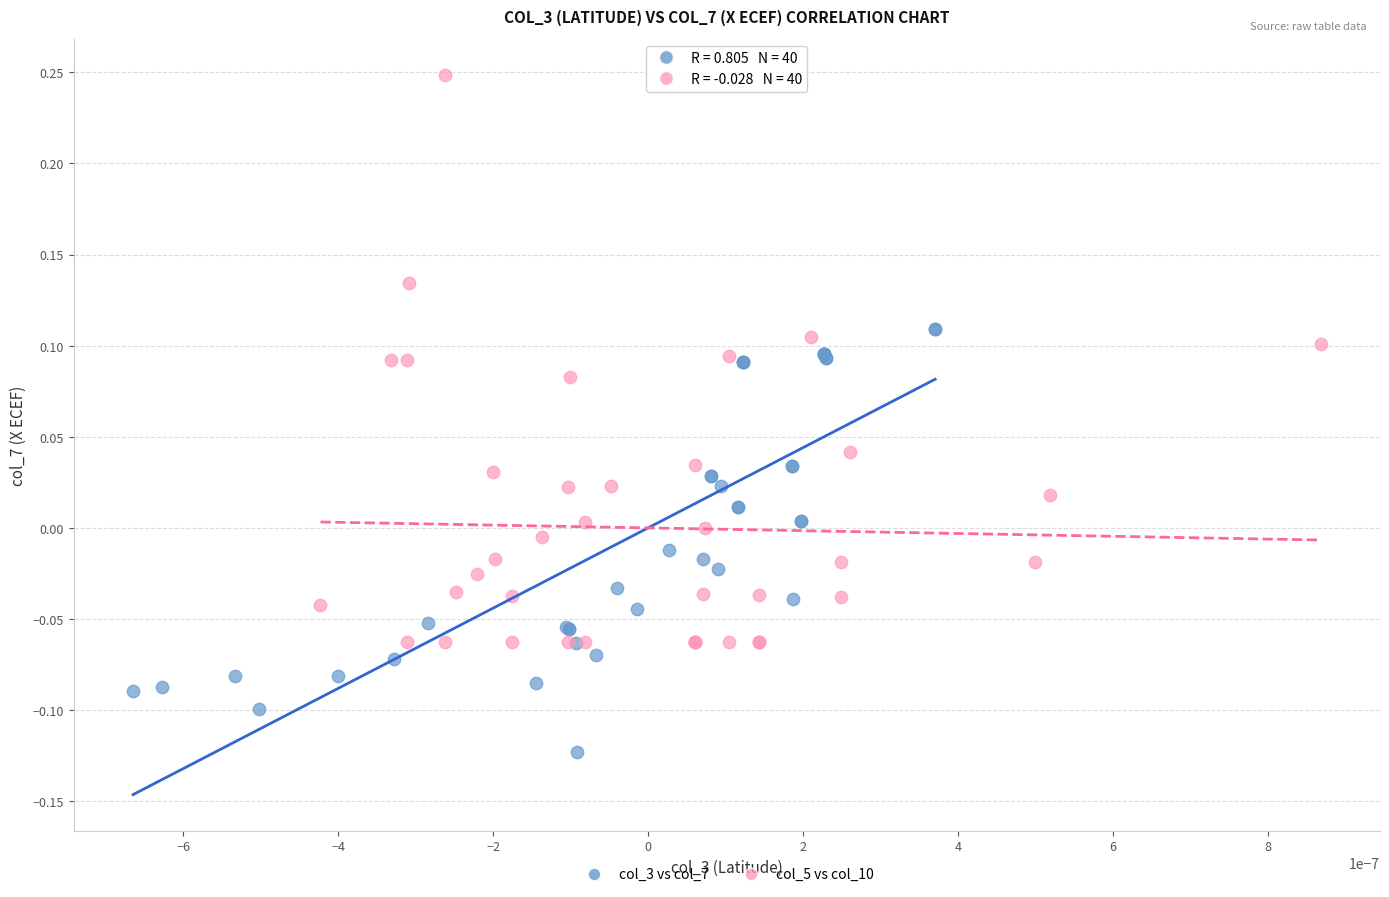

Which series has the widest spread of Y values?

col_5 vs col_10